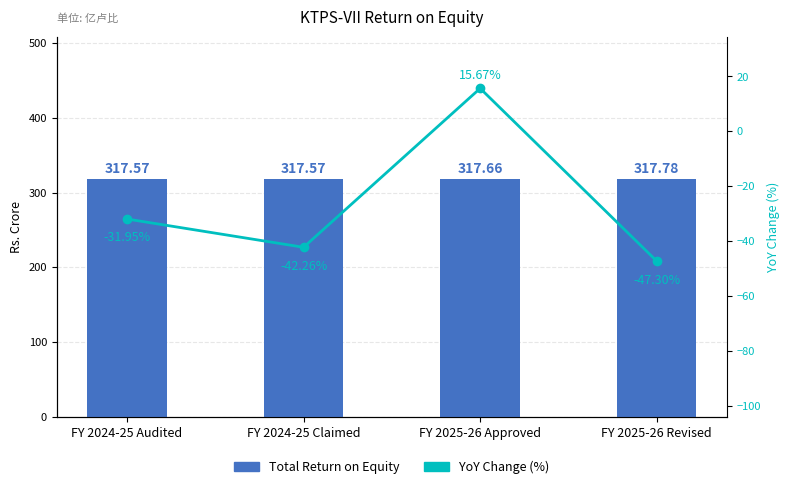

Which series changed the most between FY 2024-25 Claimed and FY 2025-26 Approved?

YoY Change (%)